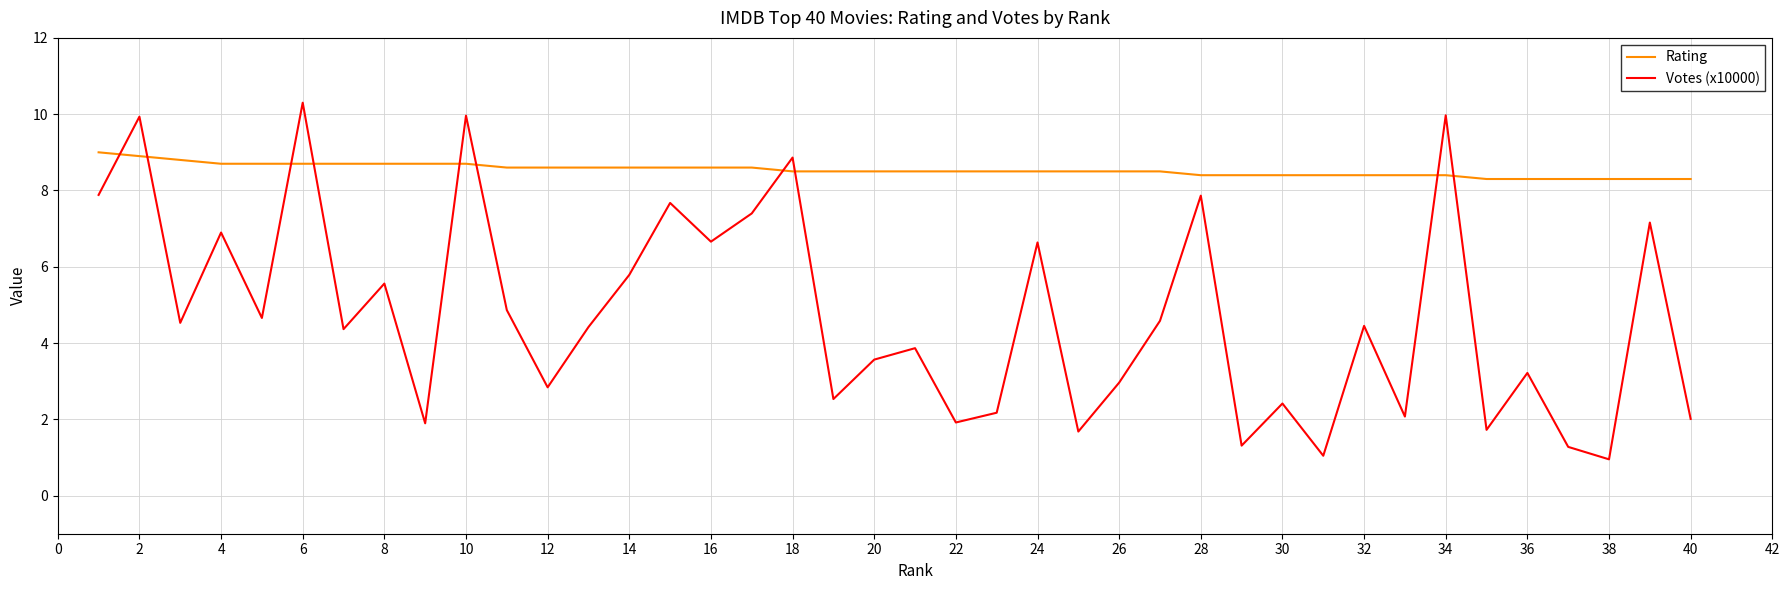

How many series are shown in this chart?

2